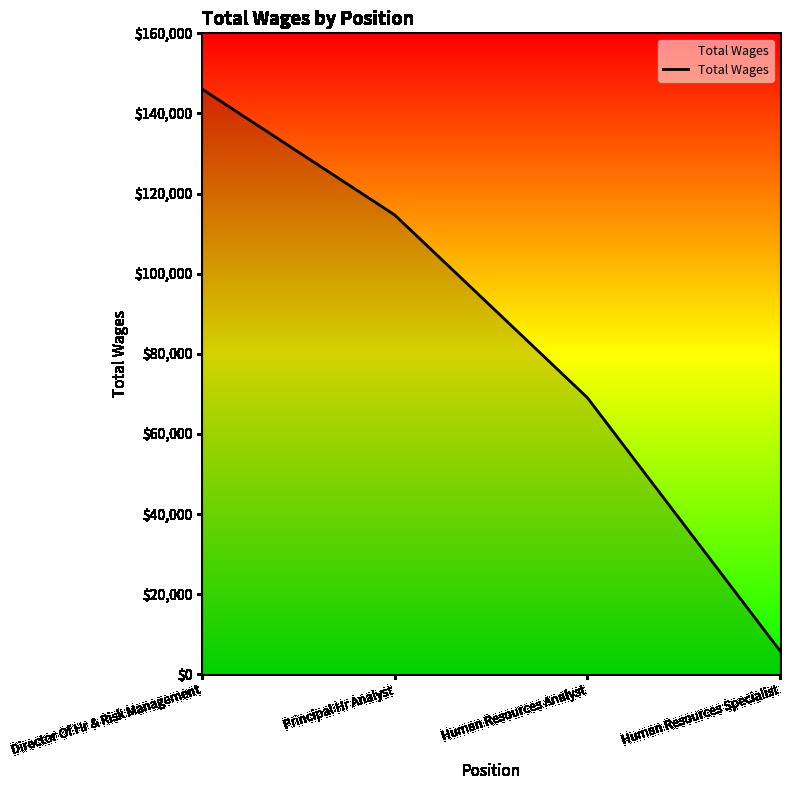

The chart shows a value of 146102 at Director Of Hr & Risk Management. True or false?

True